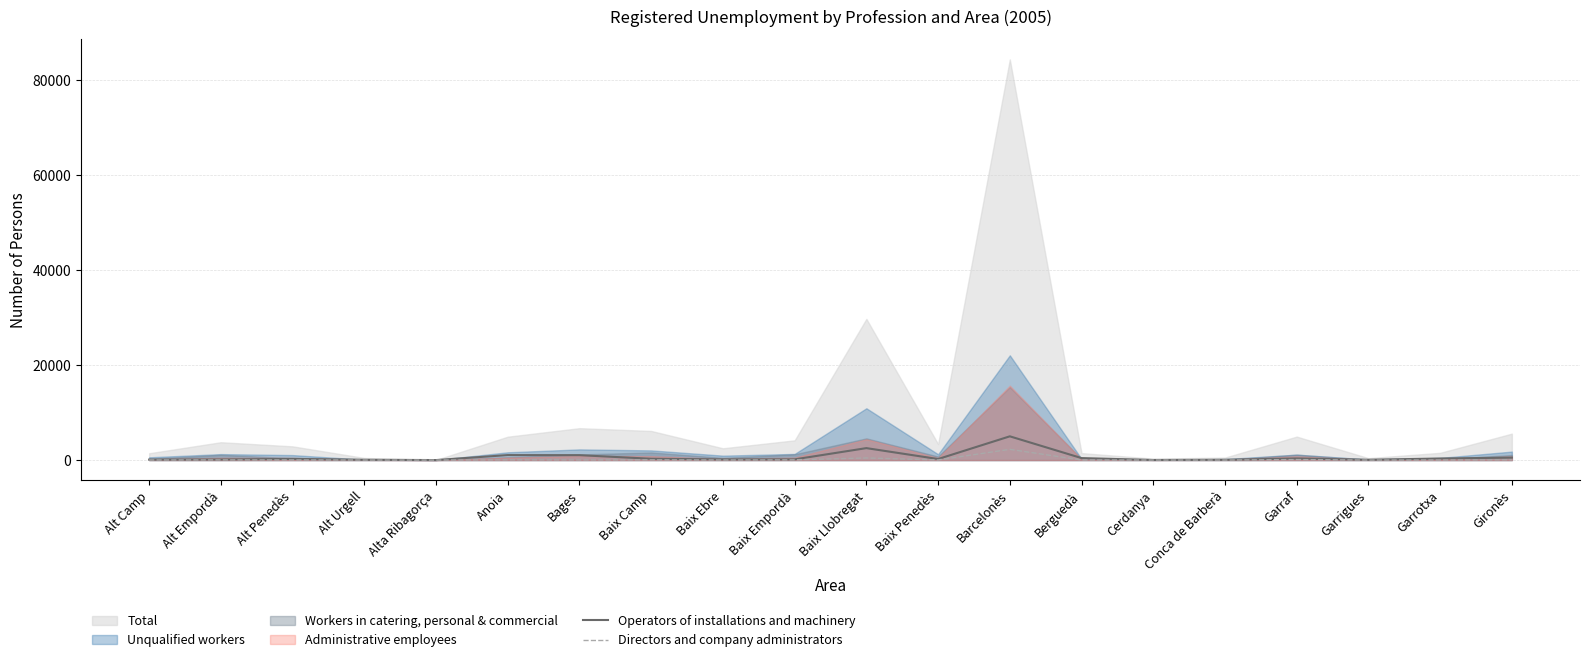

At which label is Operators of installations and machinery closest to 2499?

Baix Llobregat